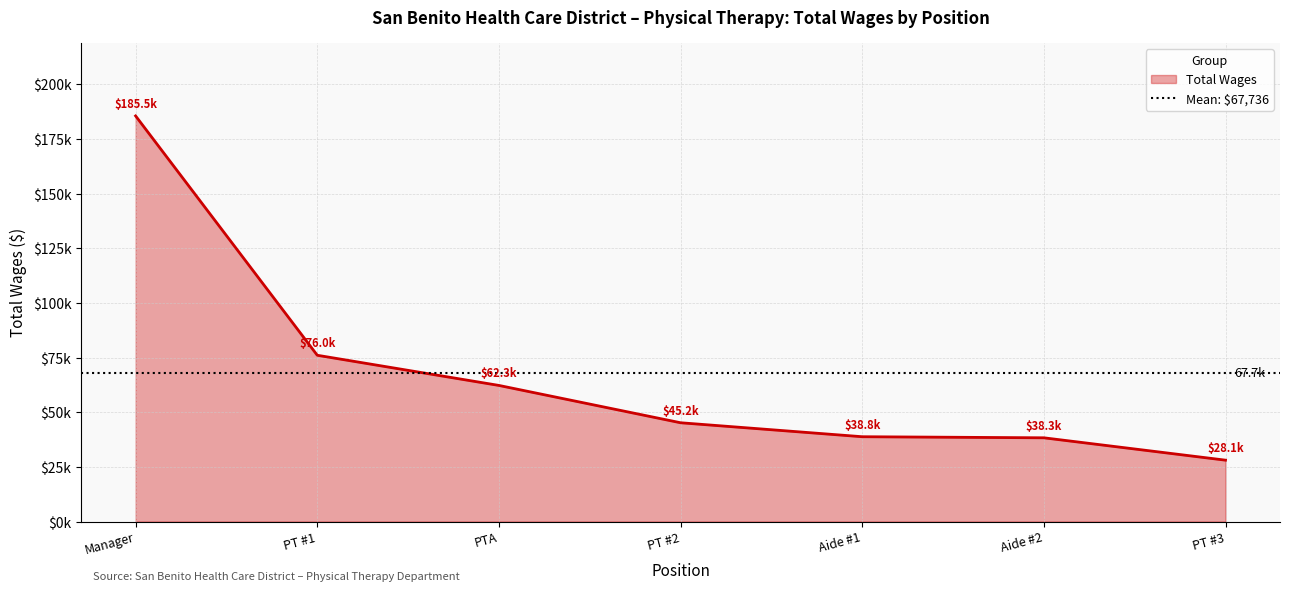

Rank the categories by value from highest to lowest.

Manager, PT #1, PTA, PT #2, Aide #1, Aide #2, PT #3